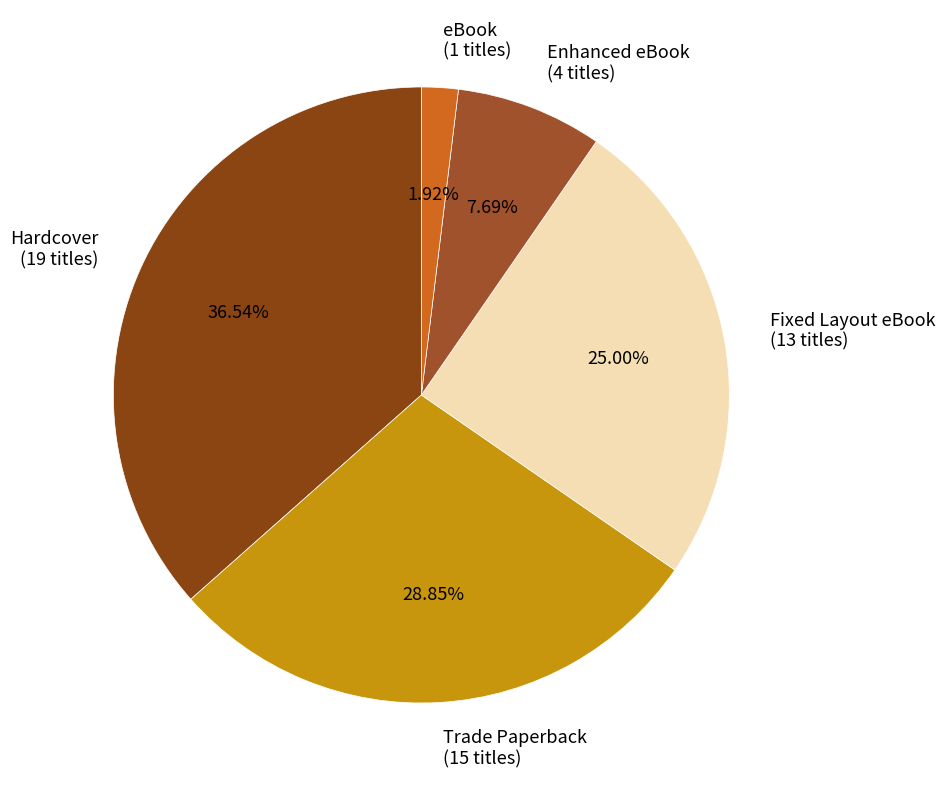

What is the largest slice in the pie chart?

Hardcover